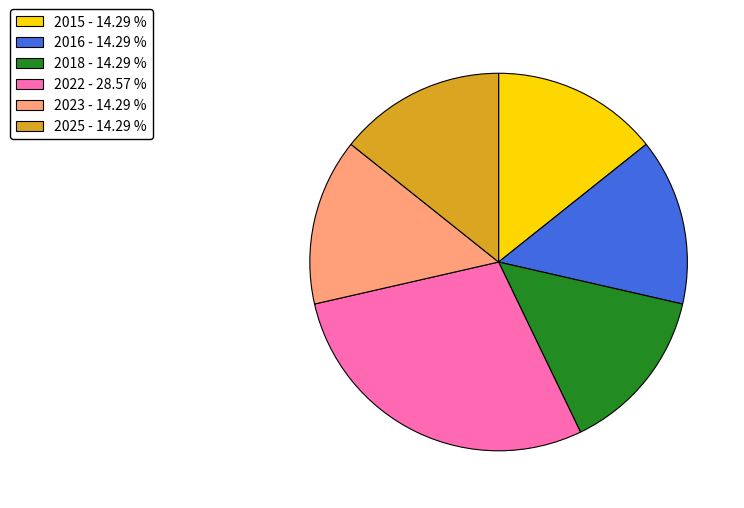

Is there a majority slice in this chart?

No